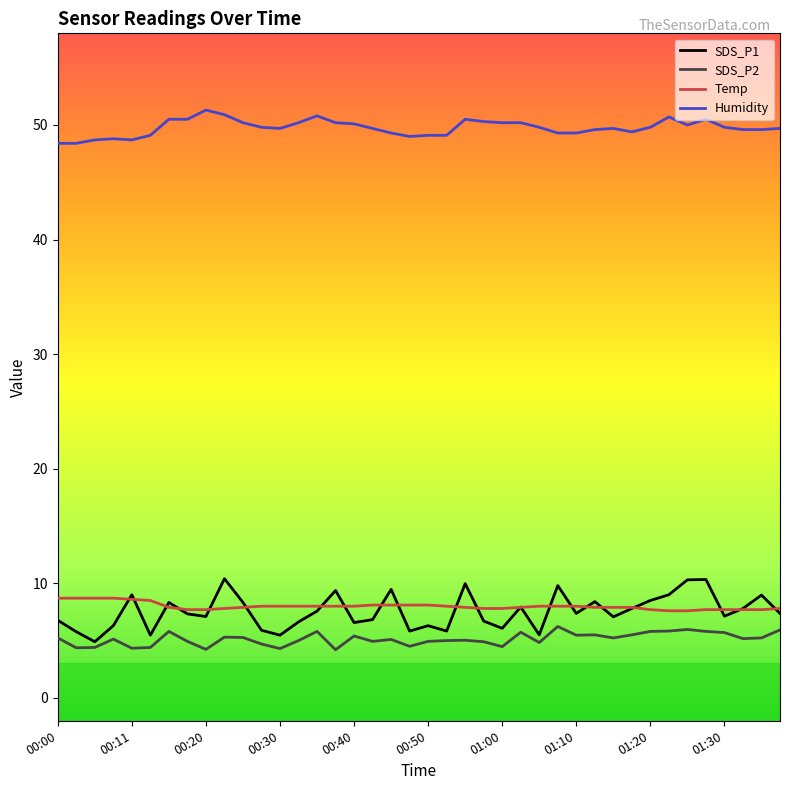

Which series has the largest range (max minus min)?

SDS_P1